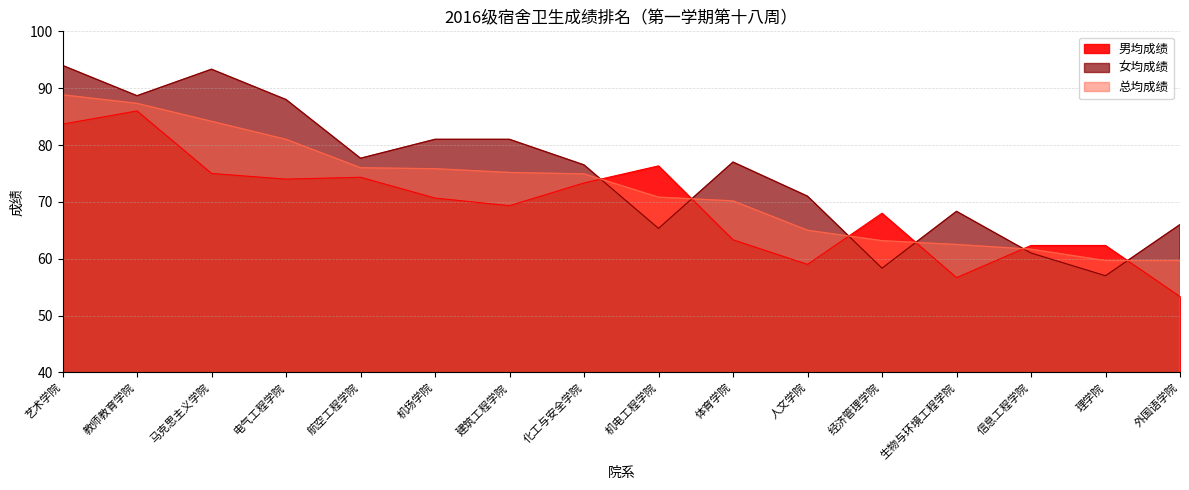

The 总均成绩 series shows 39.5 at 航空工程学院. True or false?

False